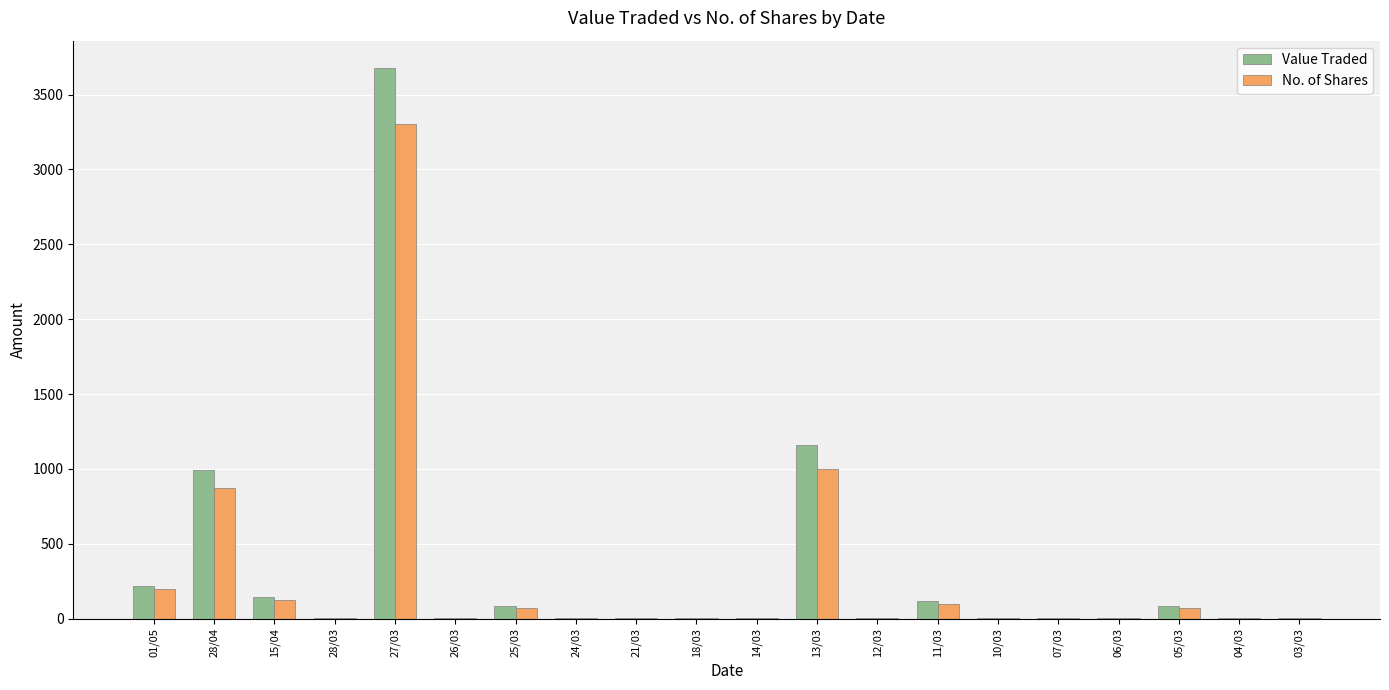

The No. of Shares series shows 1 at 07/03. True or false?

True